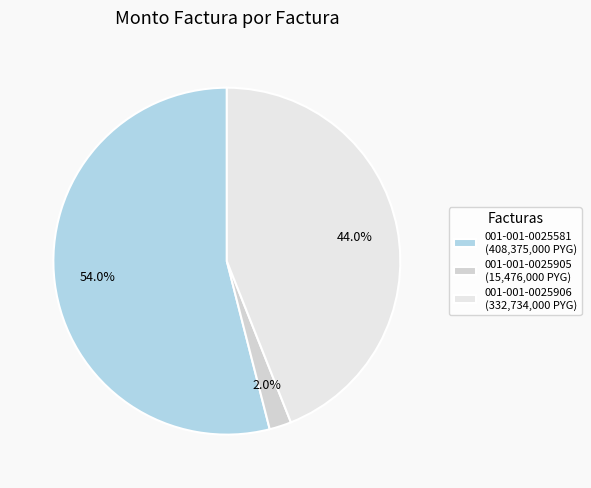

The 001-001-0025581 slice represents 42% of the pie. True or false?

False